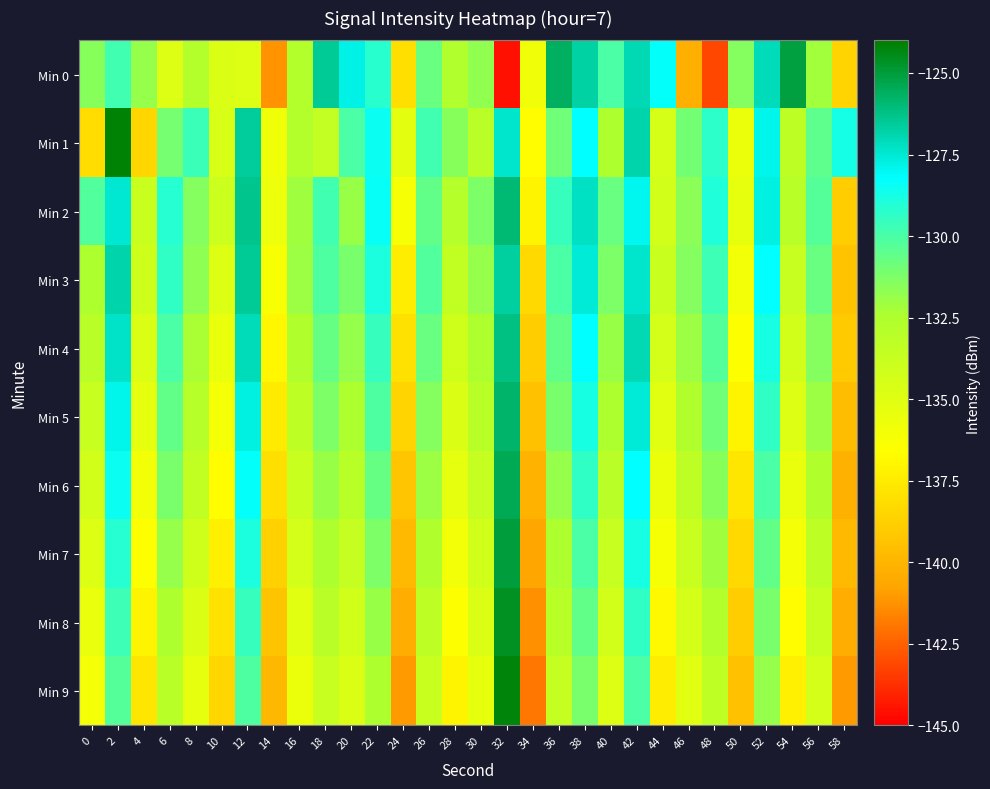

At 26, list the series in order from smallest to largest.

Min 9, Min 8, Min 7, Min 6, Min 5, Min 4, Min 0, Min 2, Min 3, Min 1